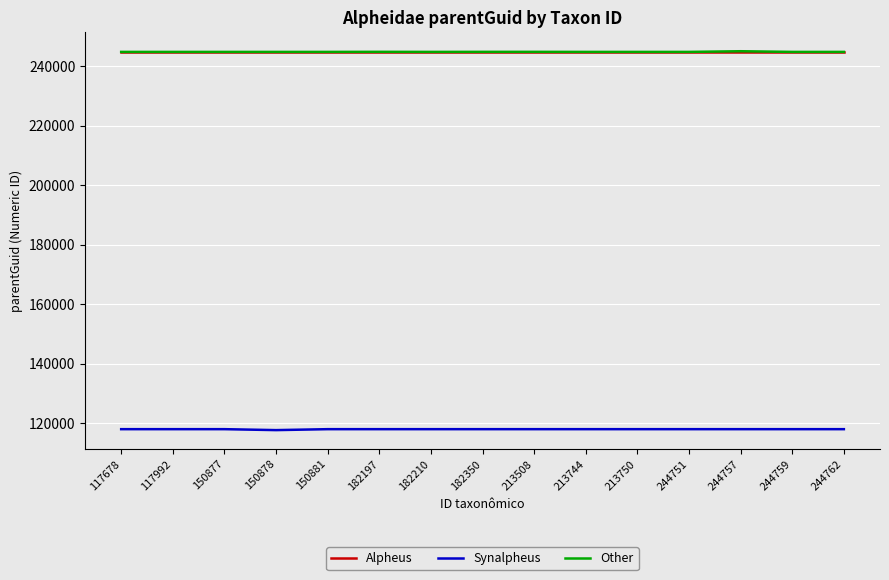

True or false: Alpheus has a value of 244769 at 117678.

True